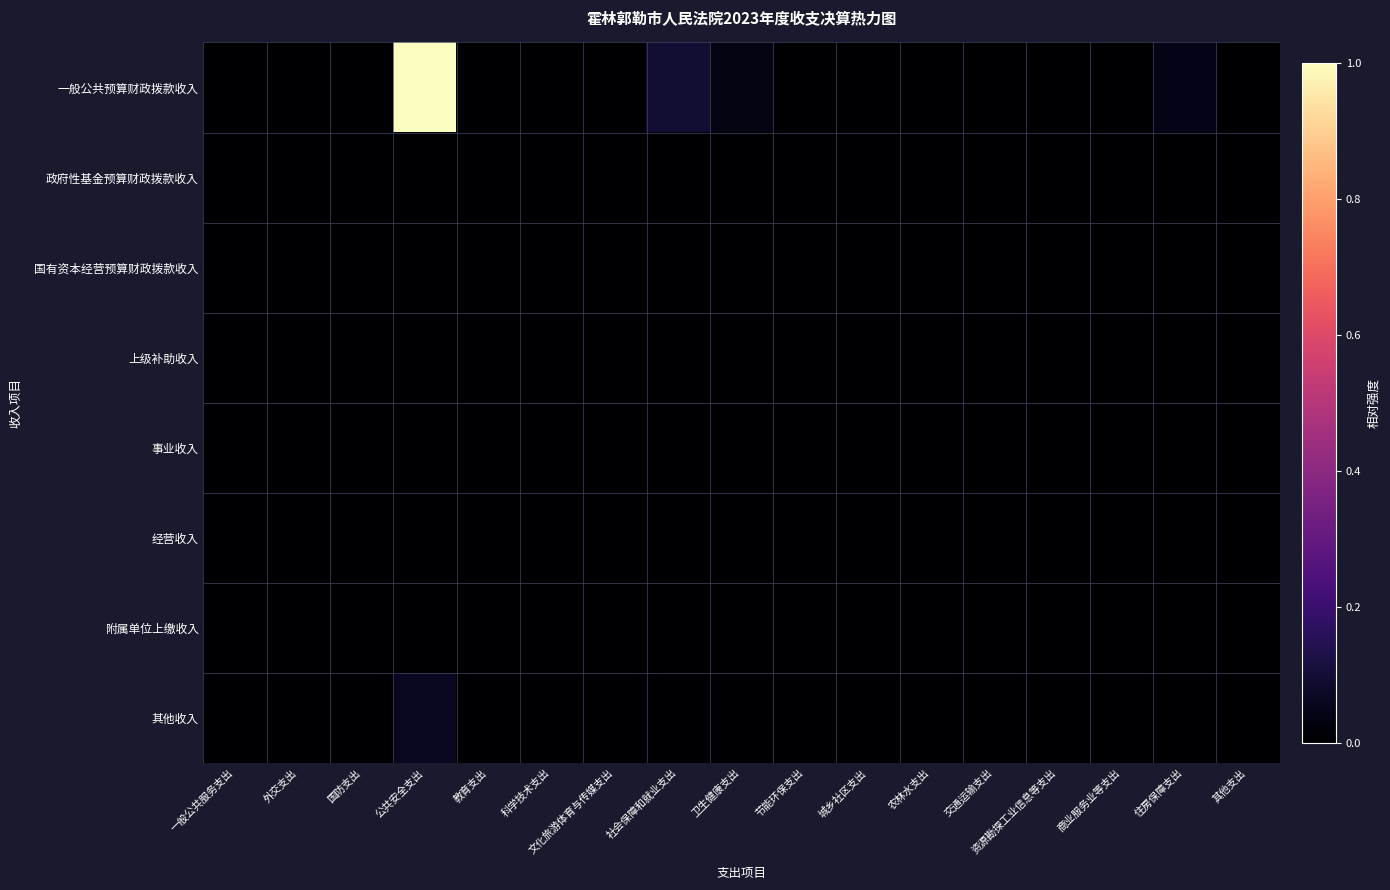

Between 科学技术支出 and 其他支出, which series saw the biggest shift?

一般公共预算财政拨款收入